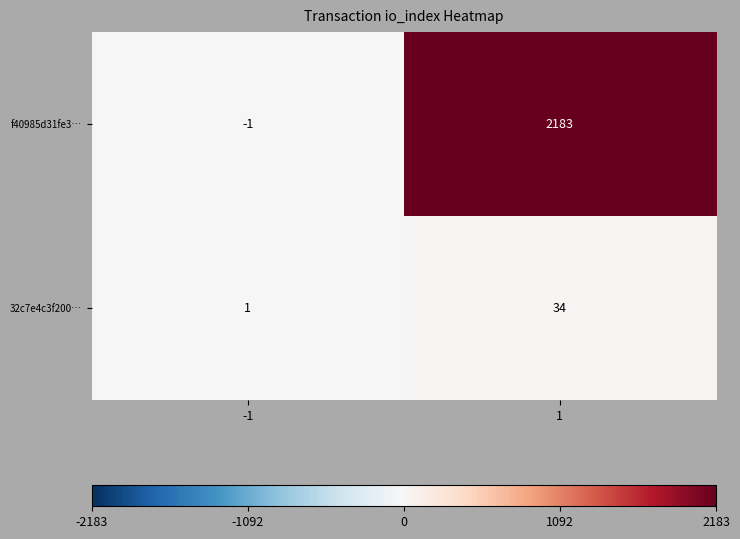

Rank the categories by 32c7e4c3f200… value from lowest to highest.

-1, 1